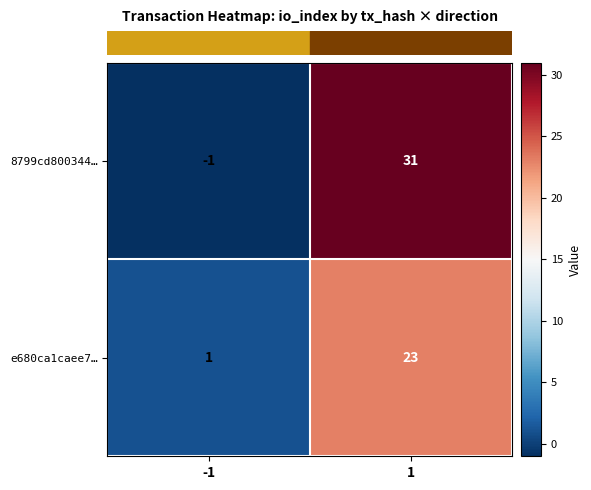

Reading right to left, list all the values displayed in this chart.

8799cd800344…: 31	-1
e680ca1caee7…: 23	1